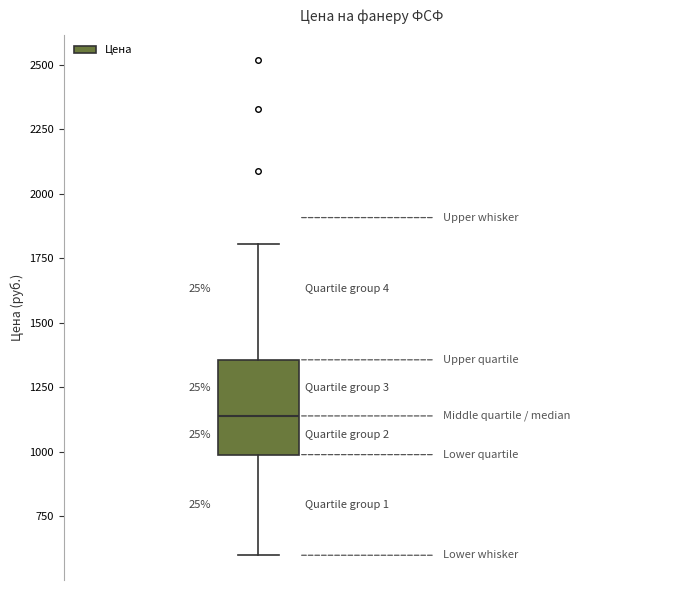

Where does the upper whisker of the box end on the y-axis? The values are not printed on the chart, so give them approximately, as read against the axis.

1800